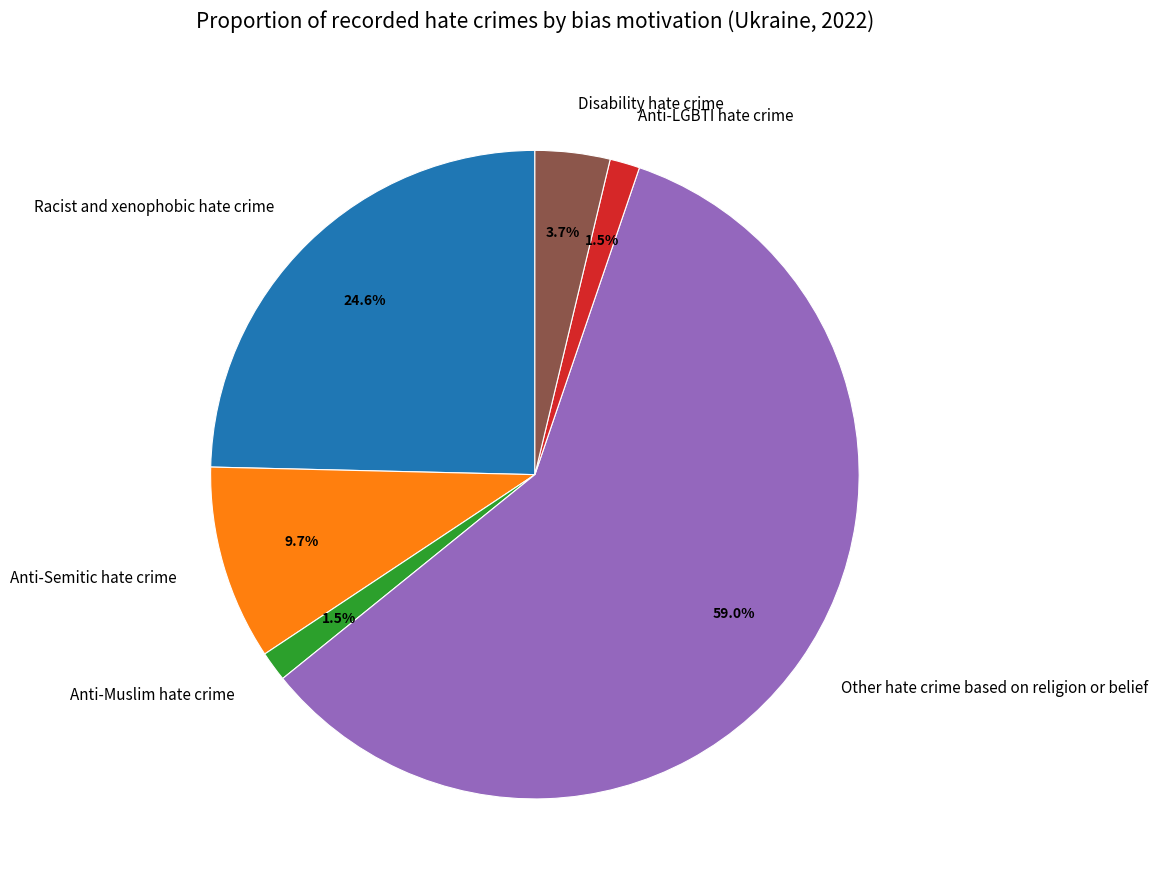

Which slice is the largest?

Other hate crime based on religion or belief